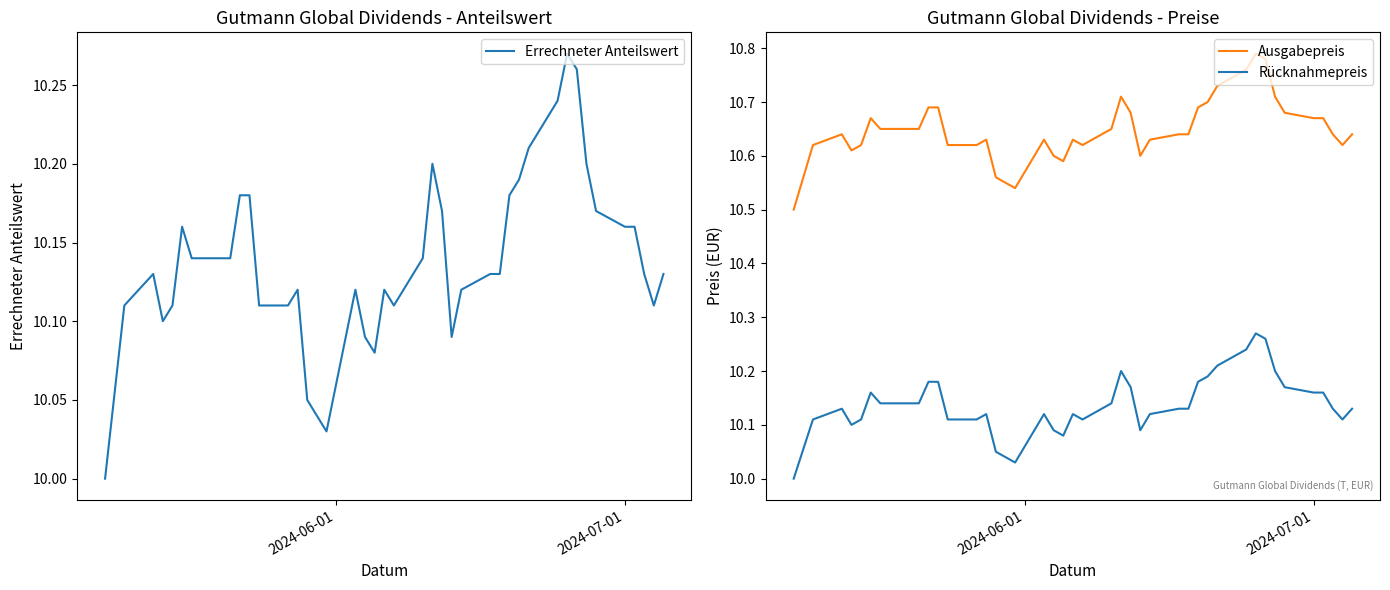

True or false: Ausgabepreis and Errechneter Anteilswert intersect in this chart.

False